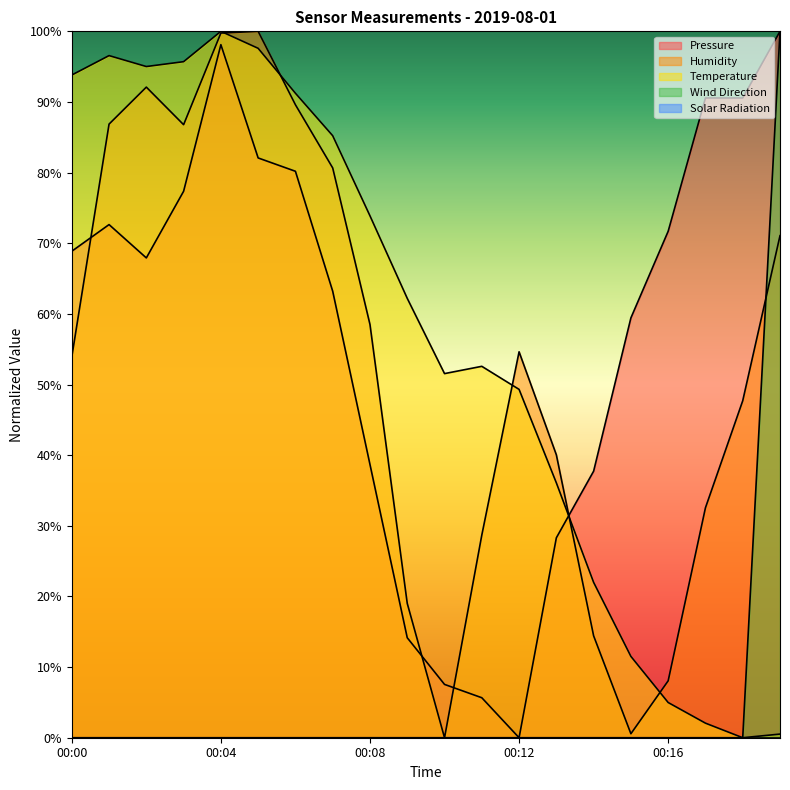

At which label does Temperature reach its minimum?

00:18